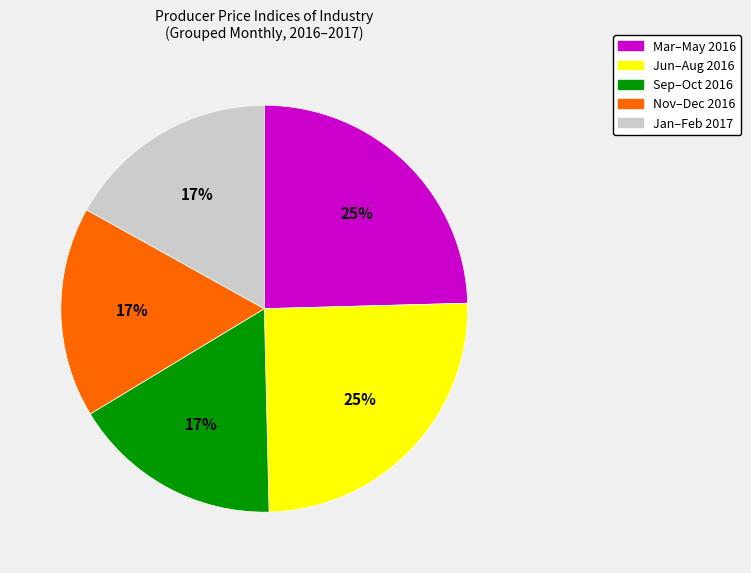

Does any single category account for the majority?

No